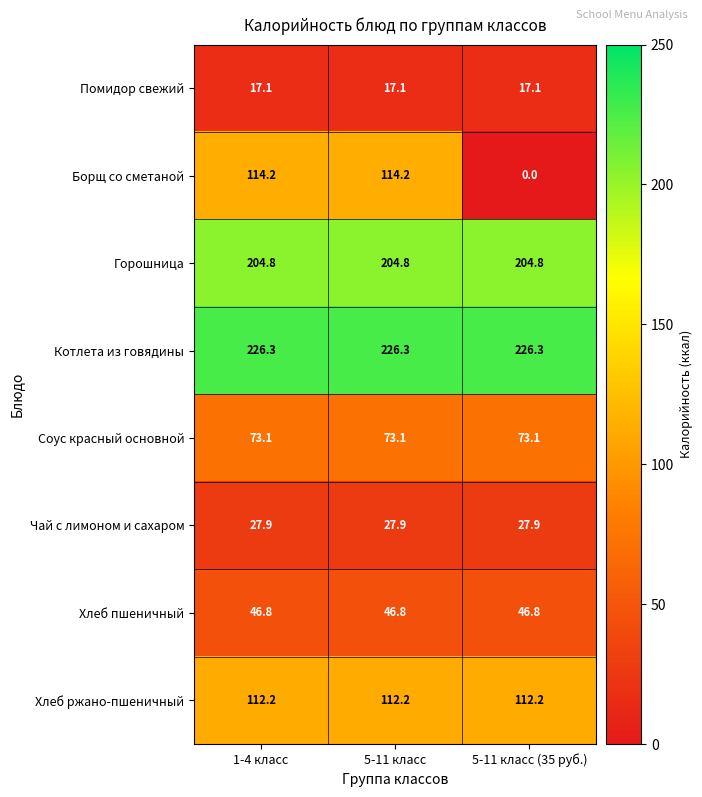

What is the difference between the highest and lowest values at 5-11 класс?

209.2